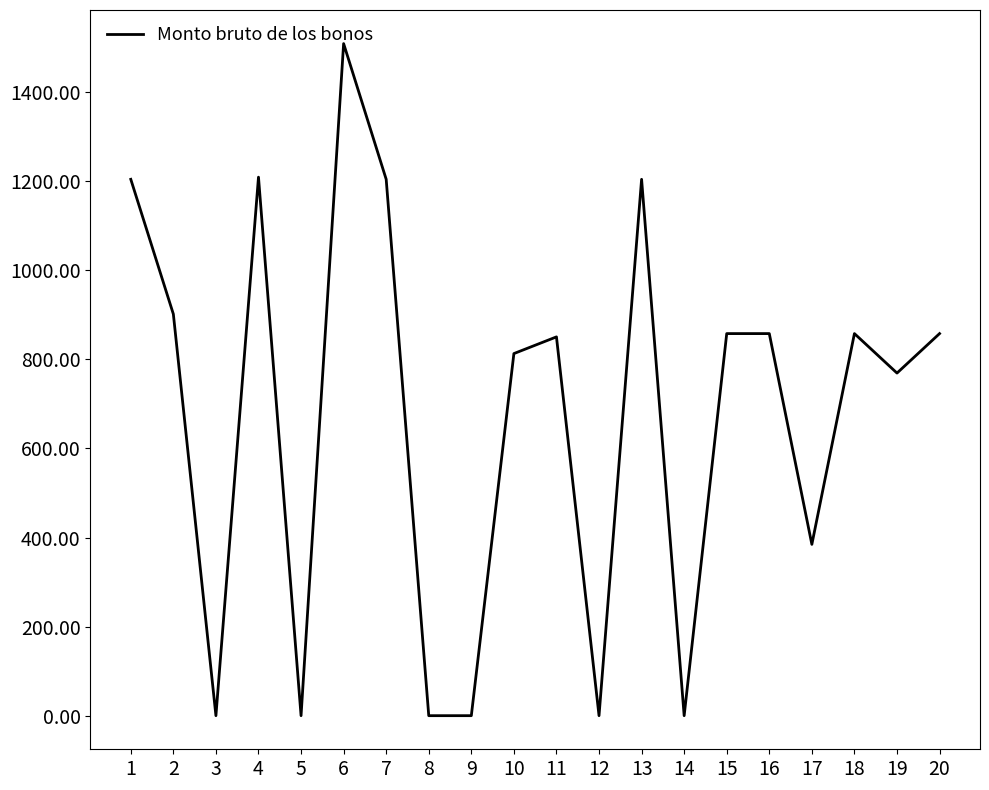

The value at 8 is -550.6. True or false?

False